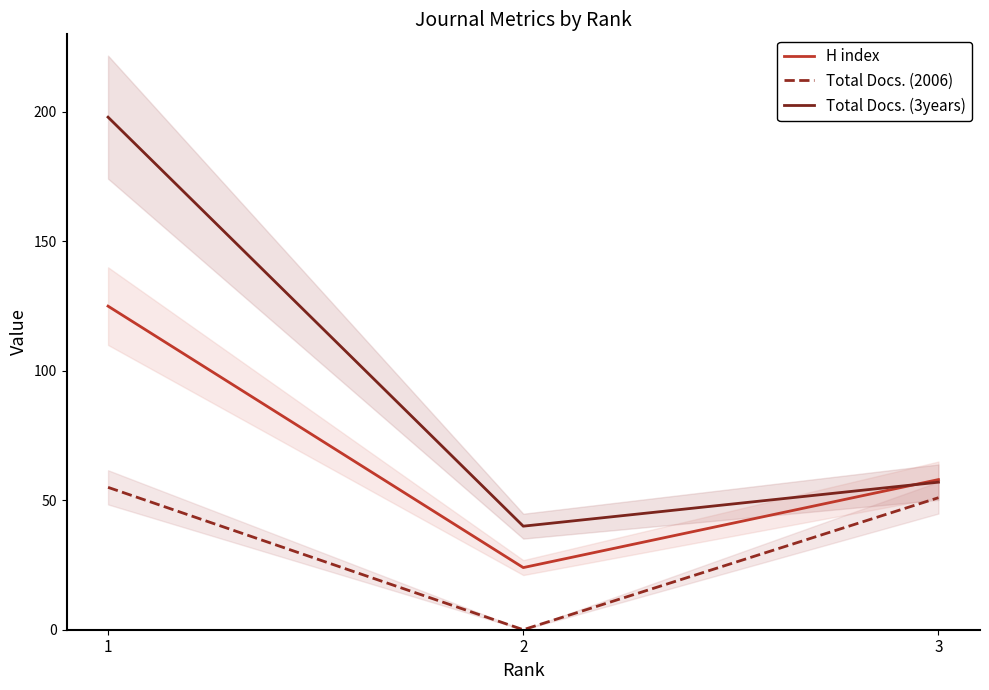

Read the Total Docs. (2006) value at 3, to the nearest 5.

50